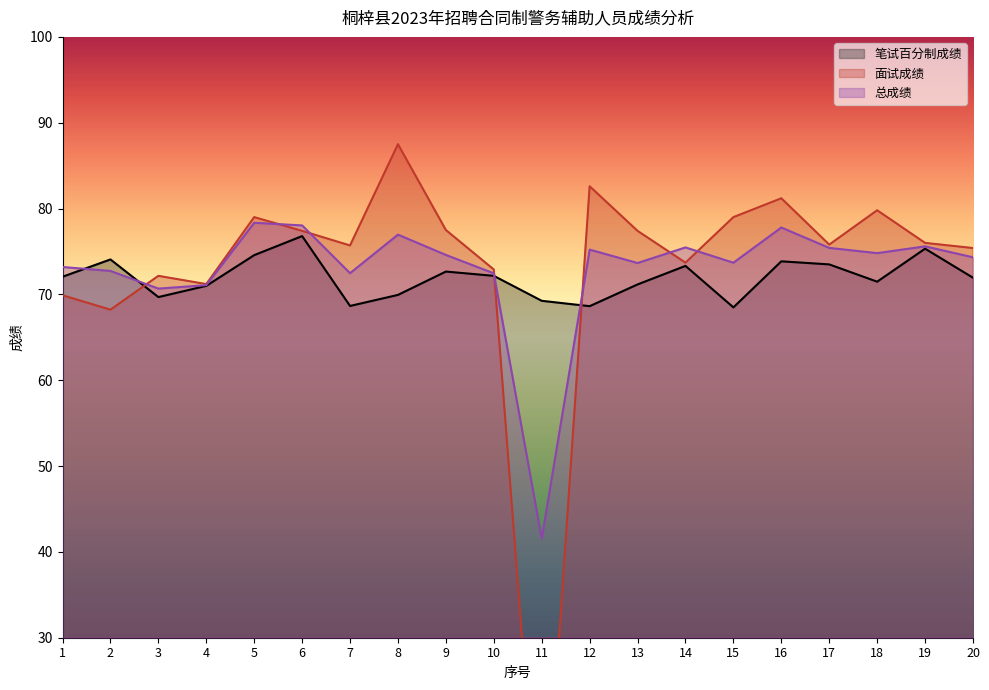

At how many categories does at least one series exceed 58?

20